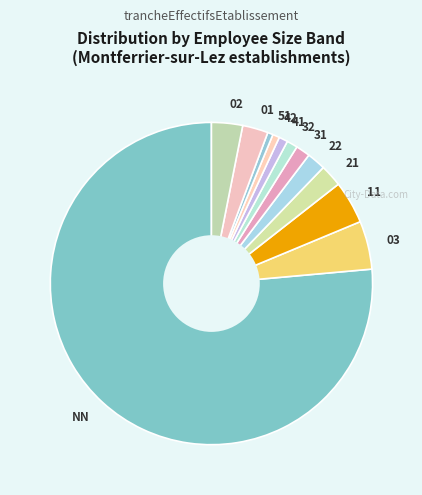

Combined, do 51 and 01 account for over 50%?

No